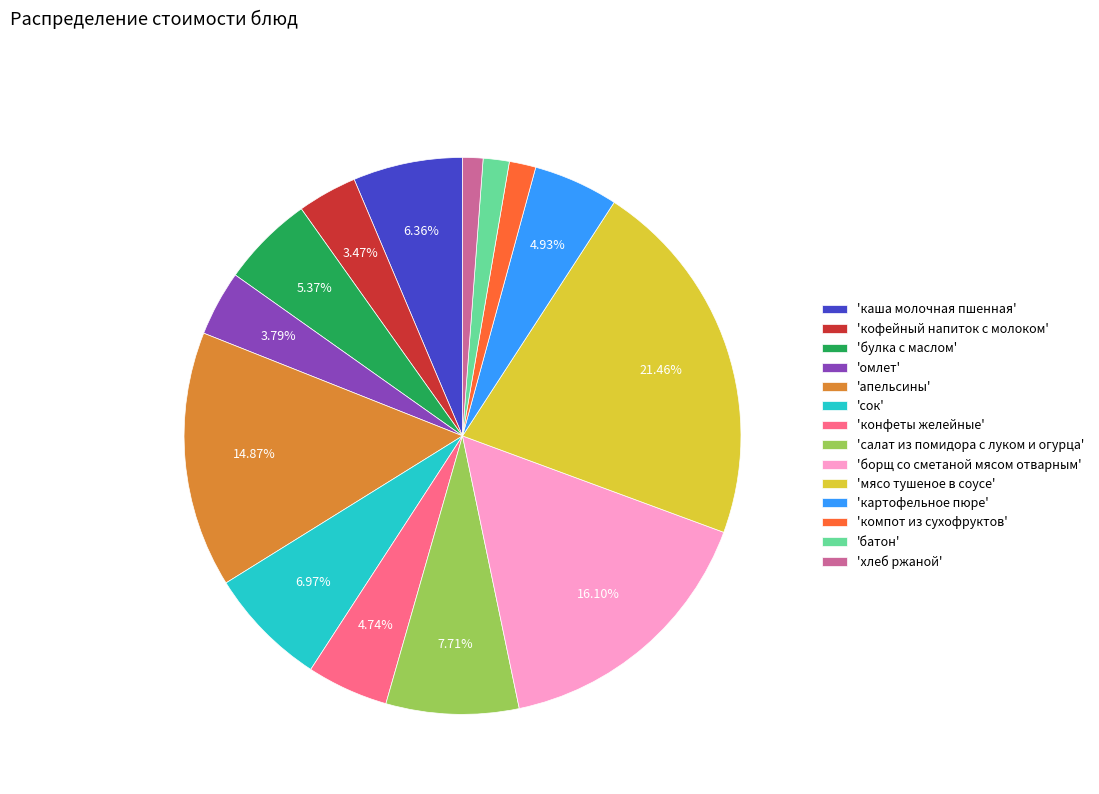

Combined, do 'салат из помидора с луком и огурца' and 'апельсины' account for over 50%?

No